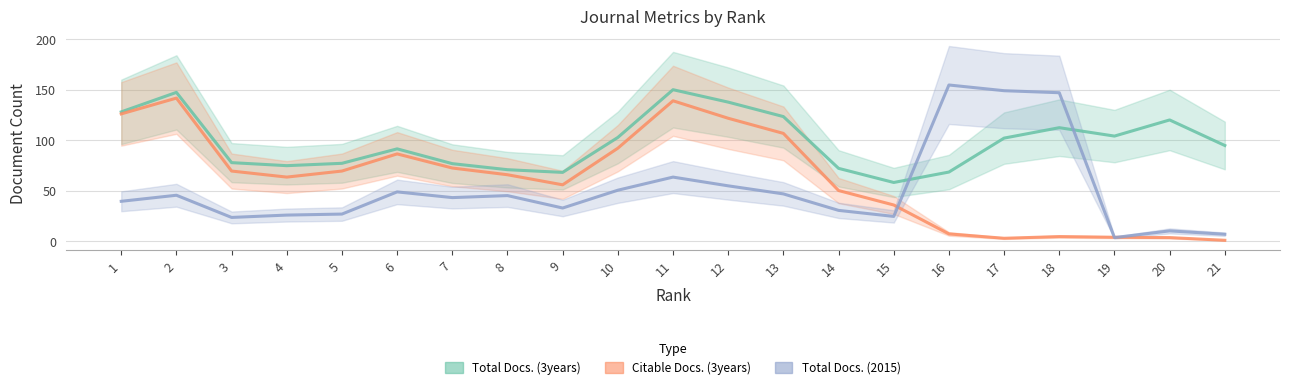

In Total Docs. (2015), how many points are higher than both neighbors (excluding endpoints)?

6